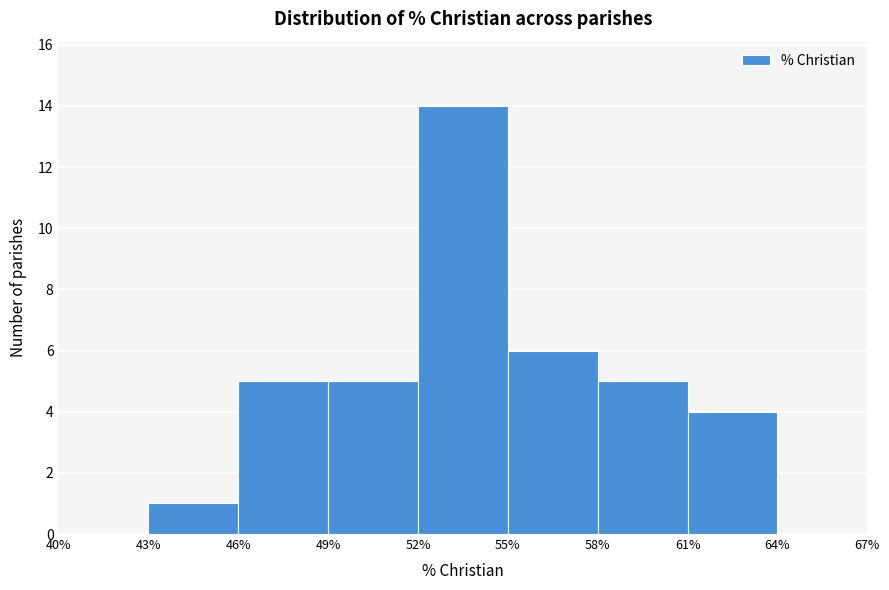

Reading left to right, transcribe this chart: for each bar, give the range it covers on the x-axis and its height. The values are not printed on the chart, so give them approximately, as read against the axis.

40% to 43%: 0
43% to 46%: 1
46% to 49%: 5
49% to 52%: 5
52% to 55%: 14
55% to 58%: 6
58% to 61%: 5
61% to 64%: 4
64% to 67%: 0